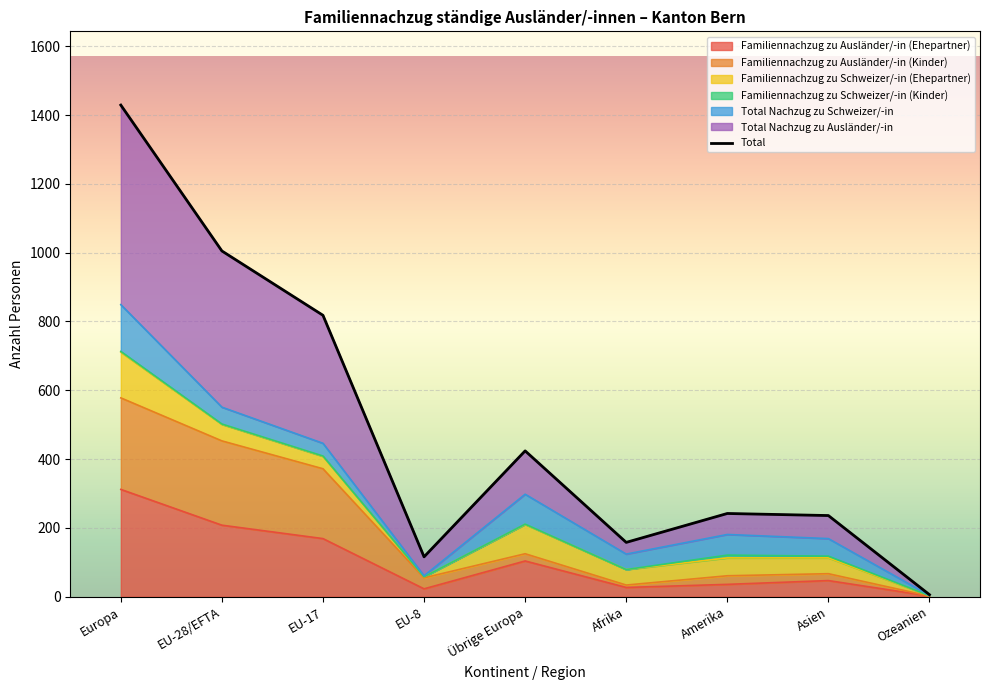

Which category has the highest value in the Familiennachzug zu Ausländer/-in (Ehepartner) series?

Europa